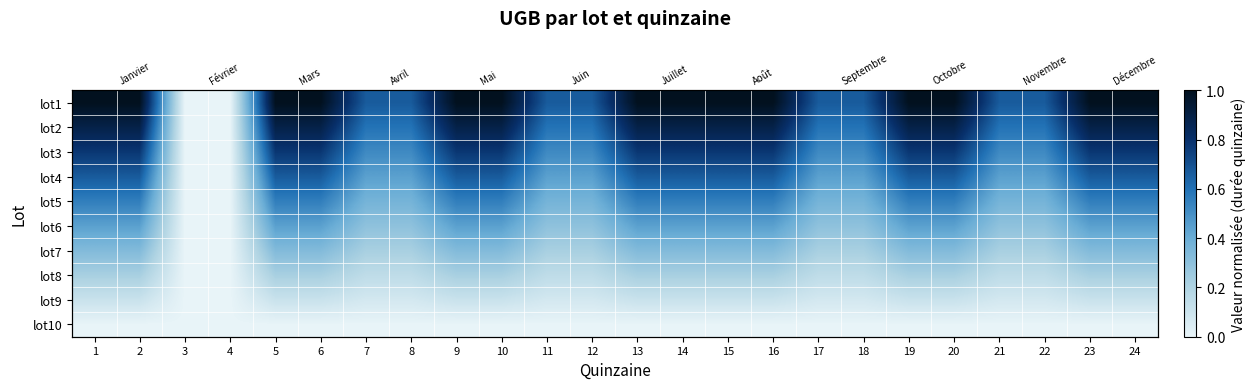

Is it true that lot4 equals 1.1 at 6?

False